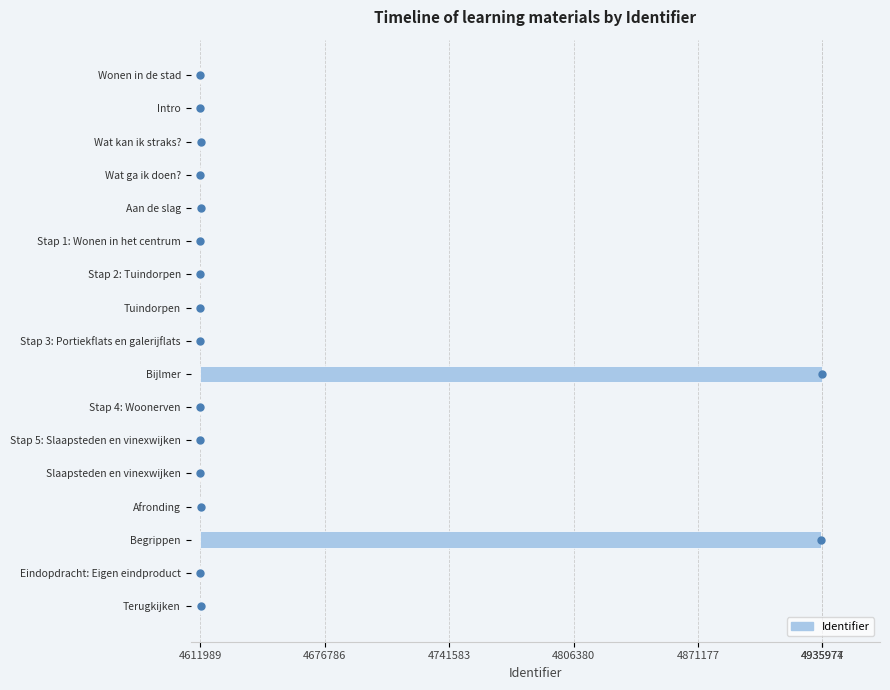

What is the difference between the maximum and minimum values?

323988